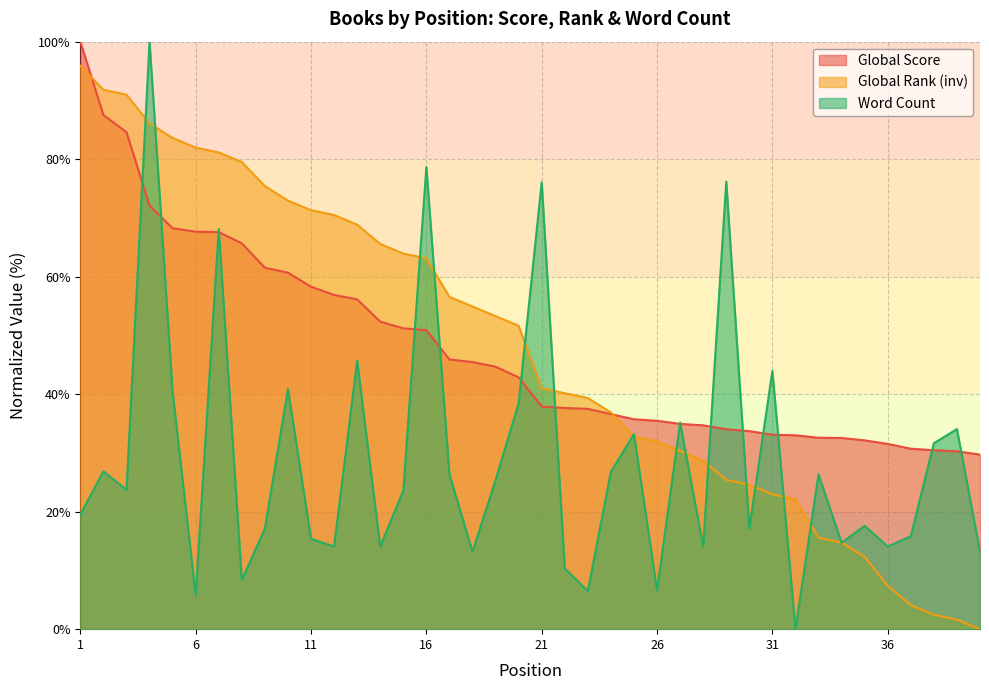

What is the sum of the Global Rank values at 40 and 5?

83.6